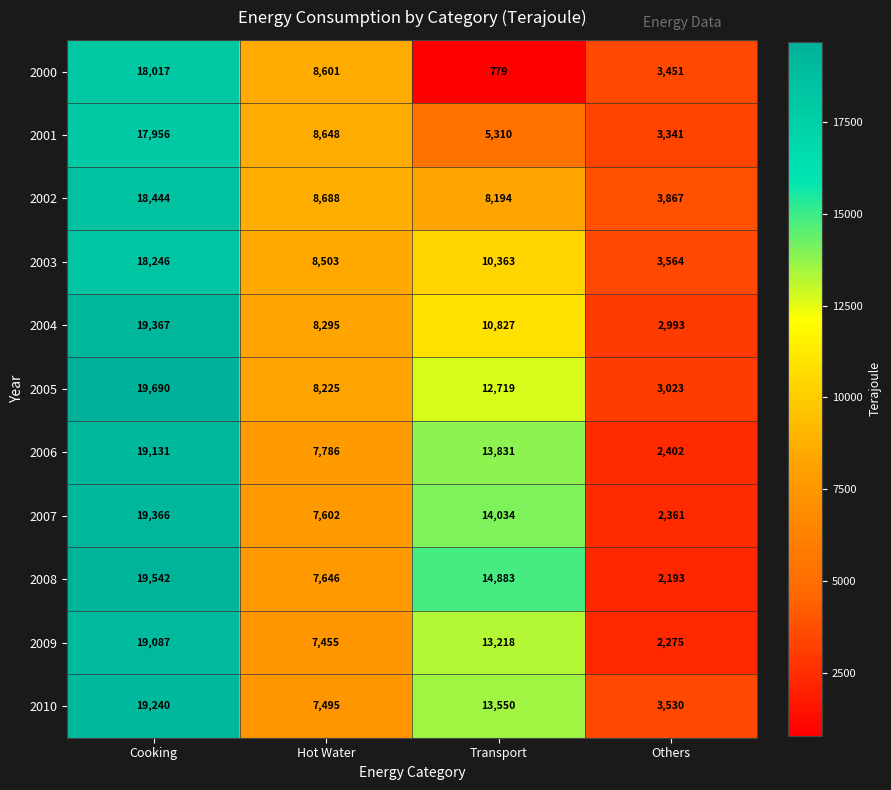

Is it true that 2007 equals 13521 at Cooking?

False